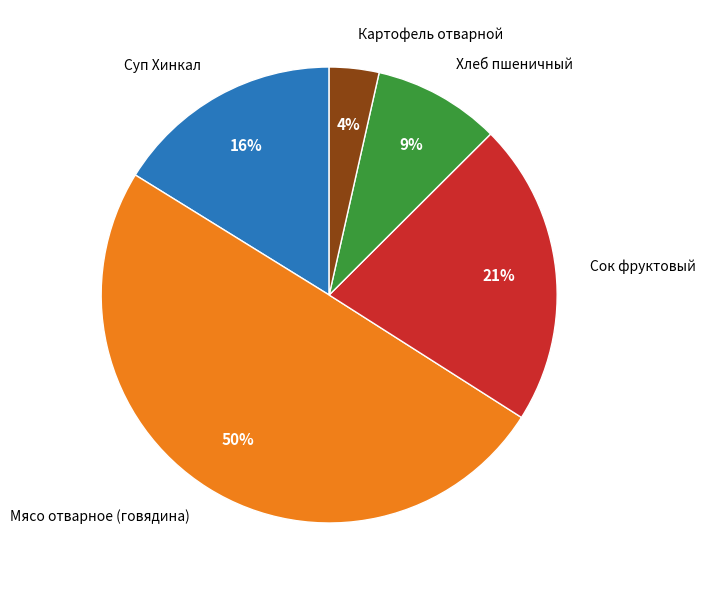

Count the number of slices in the pie.

5